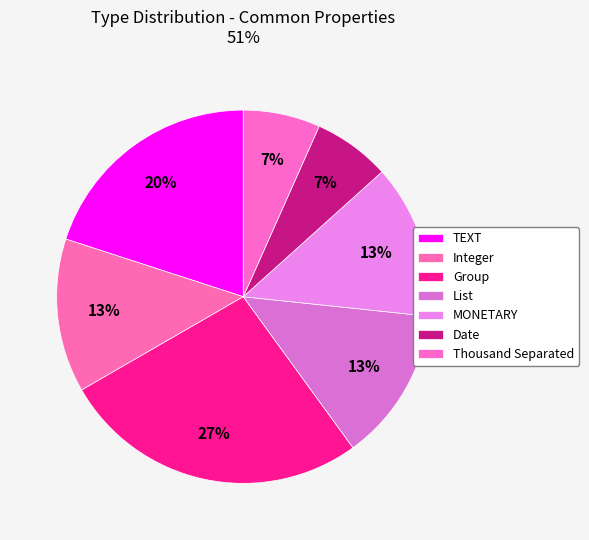

The Date slice represents 7% of the pie. True or false?

True